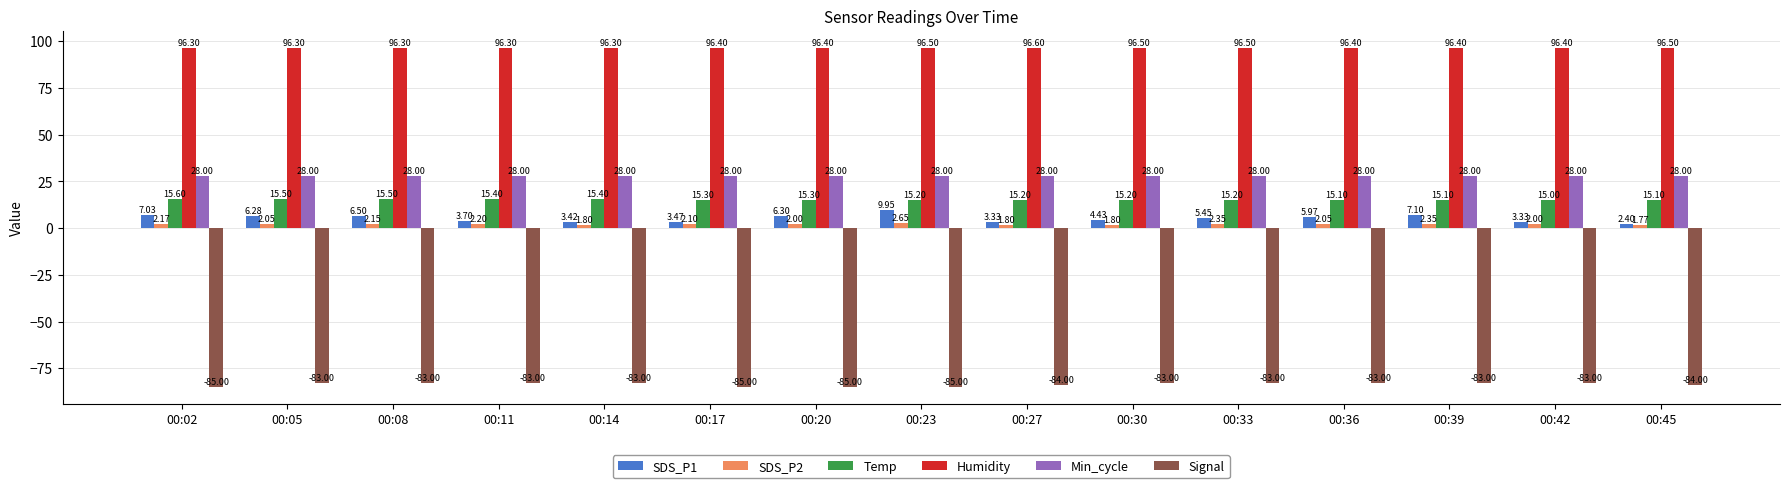

Is the value of SDS_P2 at 00:08 greater than the value of Humidity at 00:30?

No